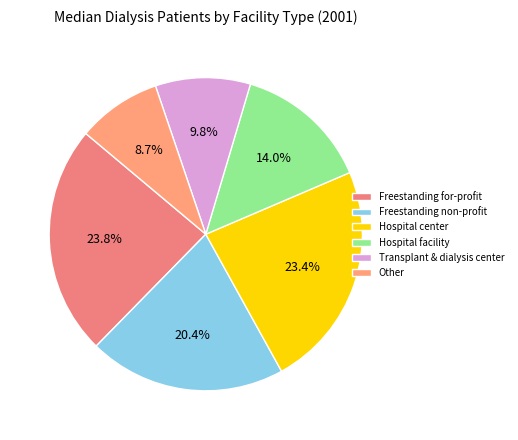

Count the number of slices in the pie.

6